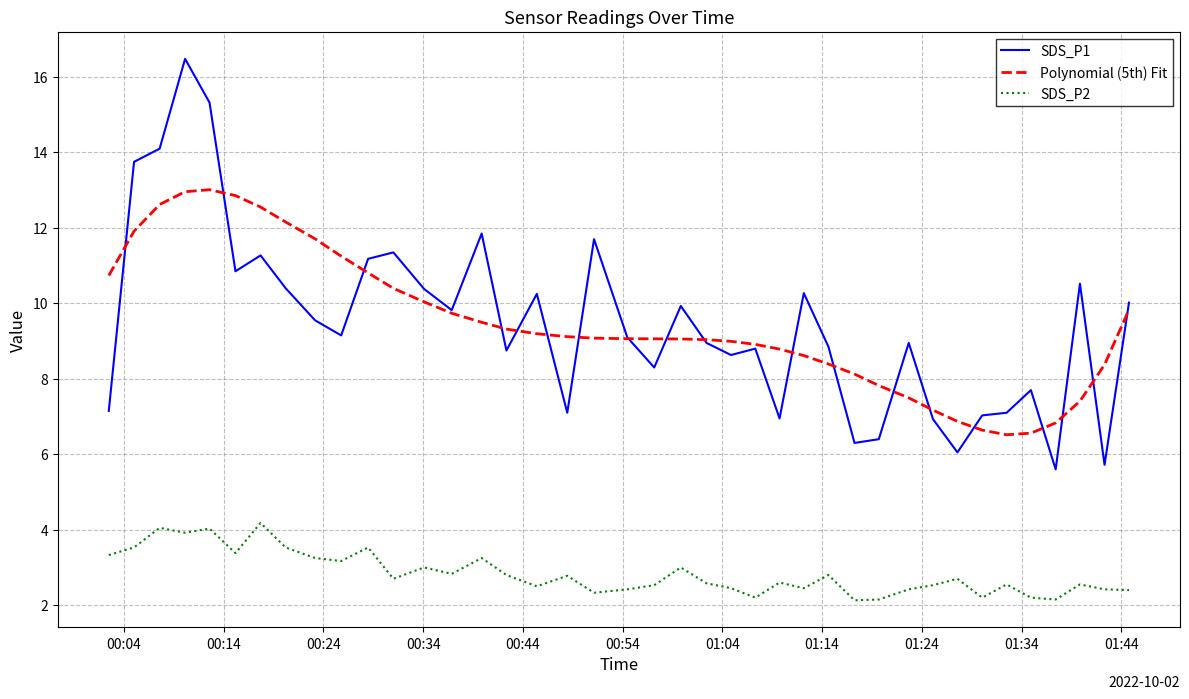

Which series has the largest range (max minus min)?

SDS_P1